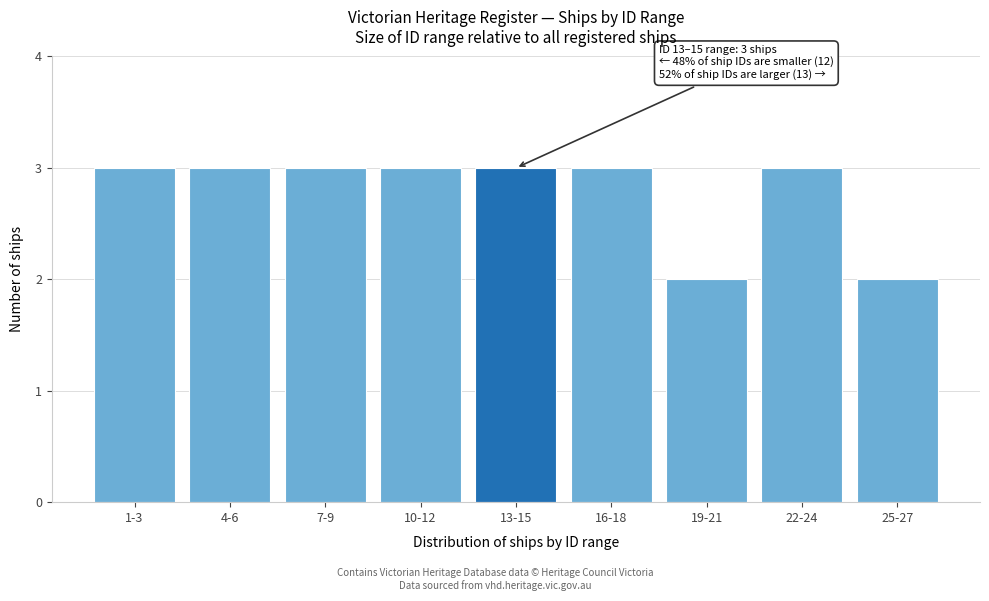

Reading left to right, transcribe all the data shown in this chart.

3	3	3	3	3	3	2	3	2